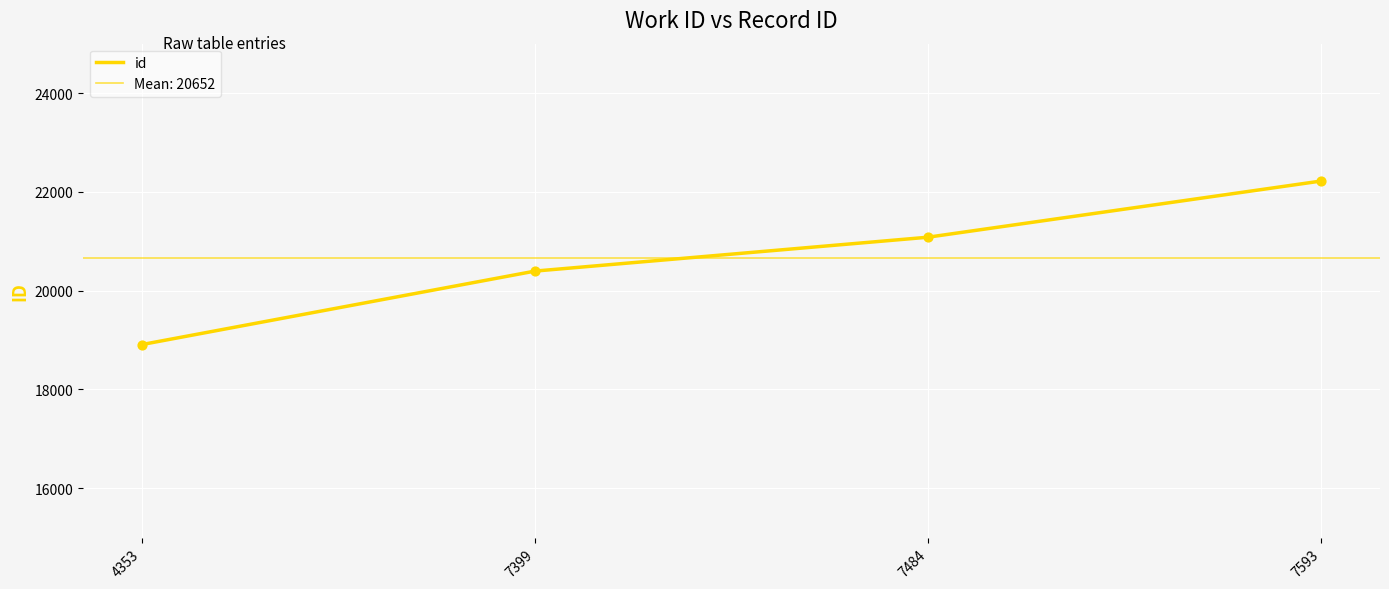

Which has a higher value, 7484 or 7399?

7484